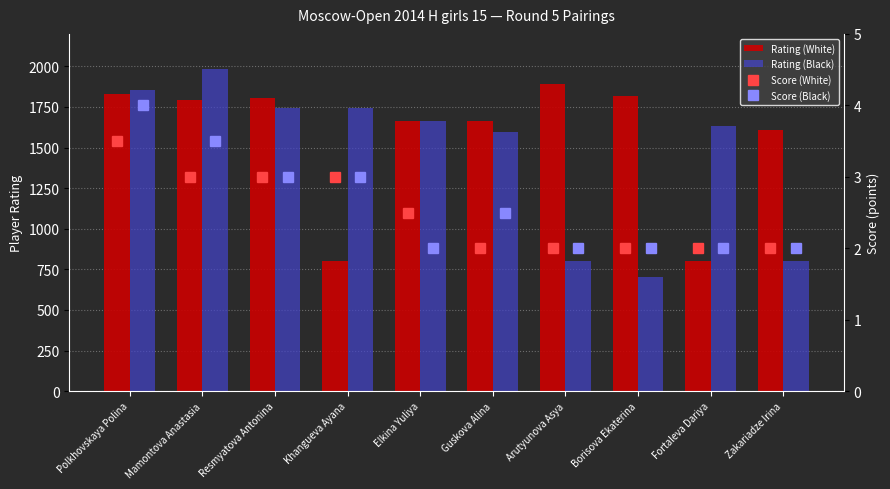

What is the approximate value of Score (White) at Arutyunova Asya?

2.0